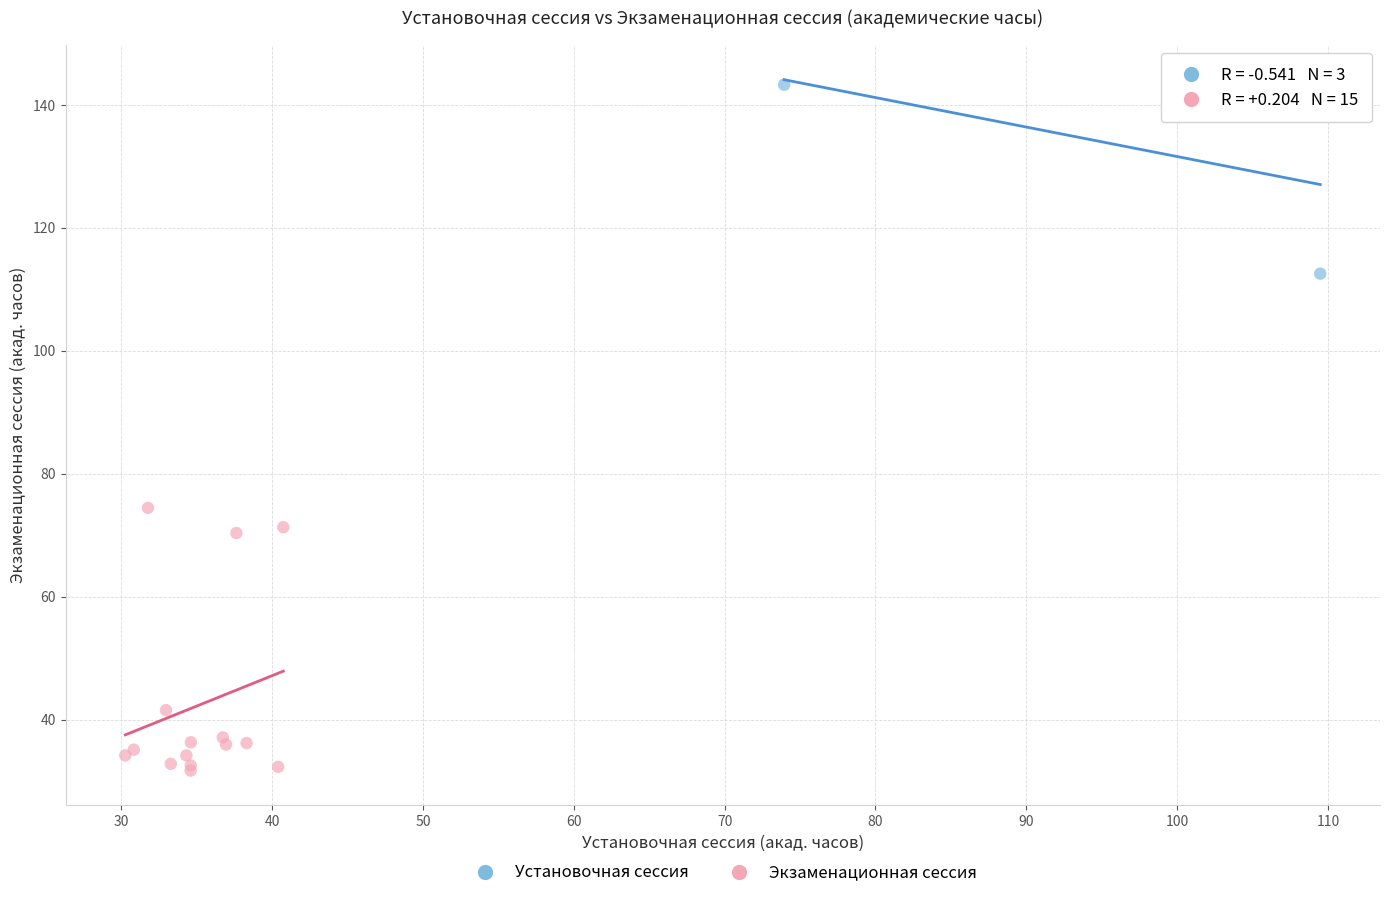

What are all the series names shown in the legend?

Установочная сессия, Экзаменационная сессия